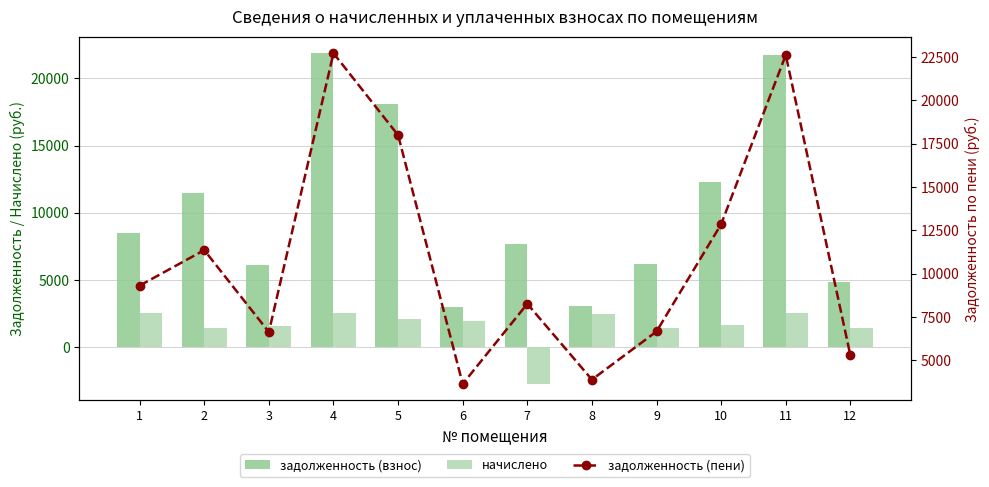

What is the minimum value shown in the chart?

-2745.6